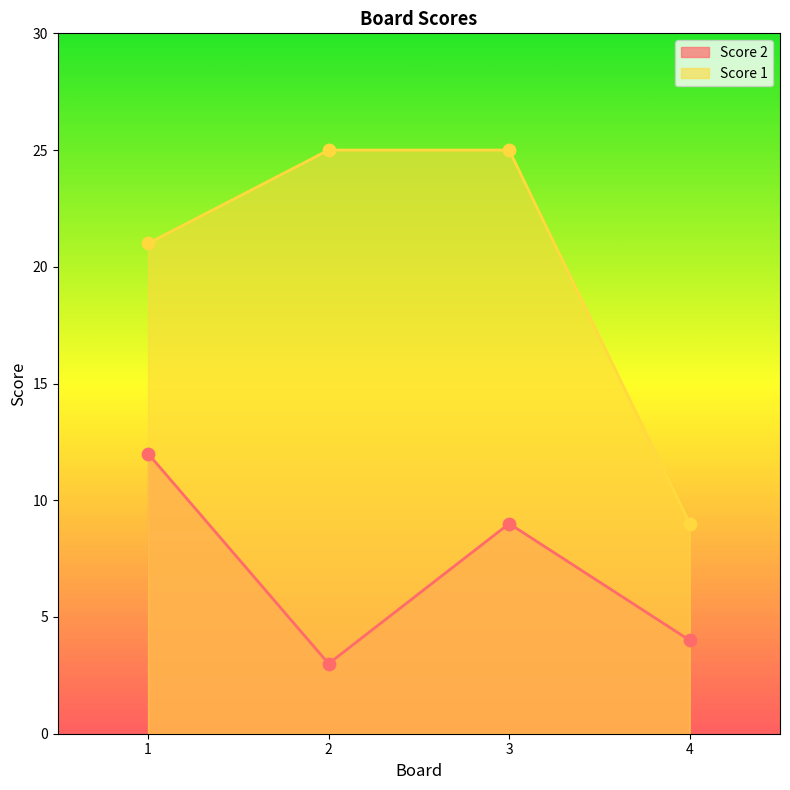

Which series contains the highest Y value?

Score 1